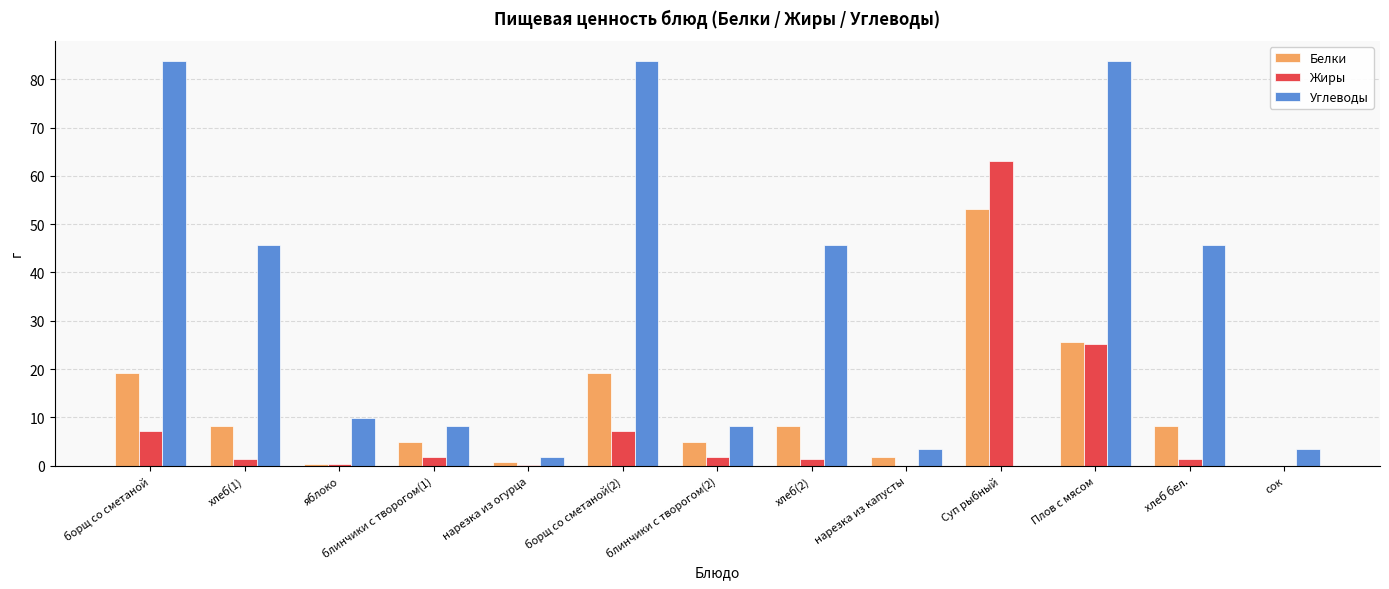

What is the sum of all Жиры values?

110.7